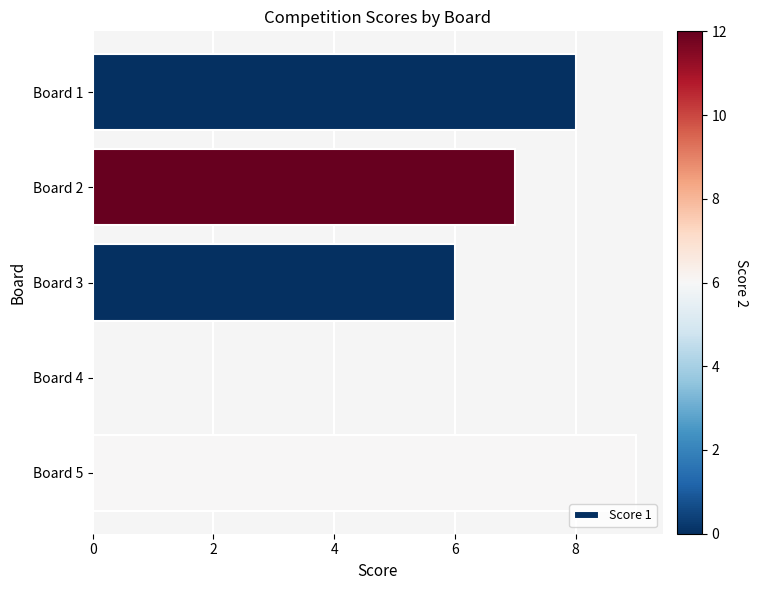

How many distinct data groups are displayed?

1